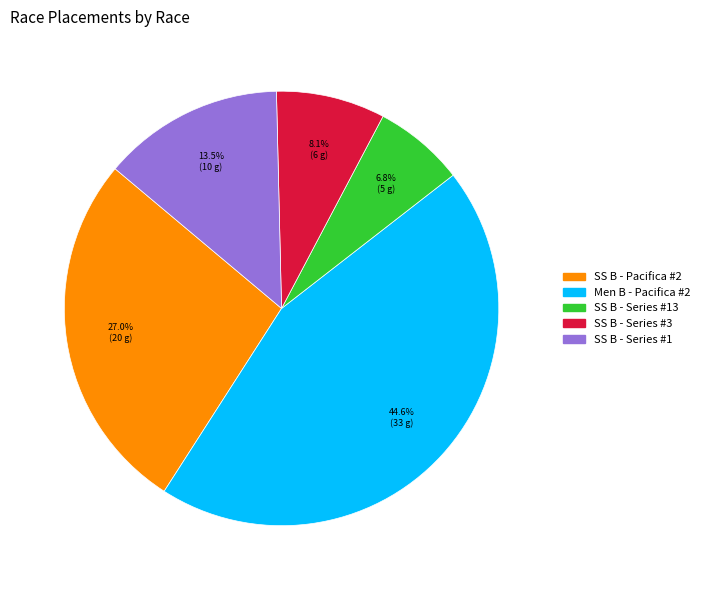

Does any single category account for the majority?

No